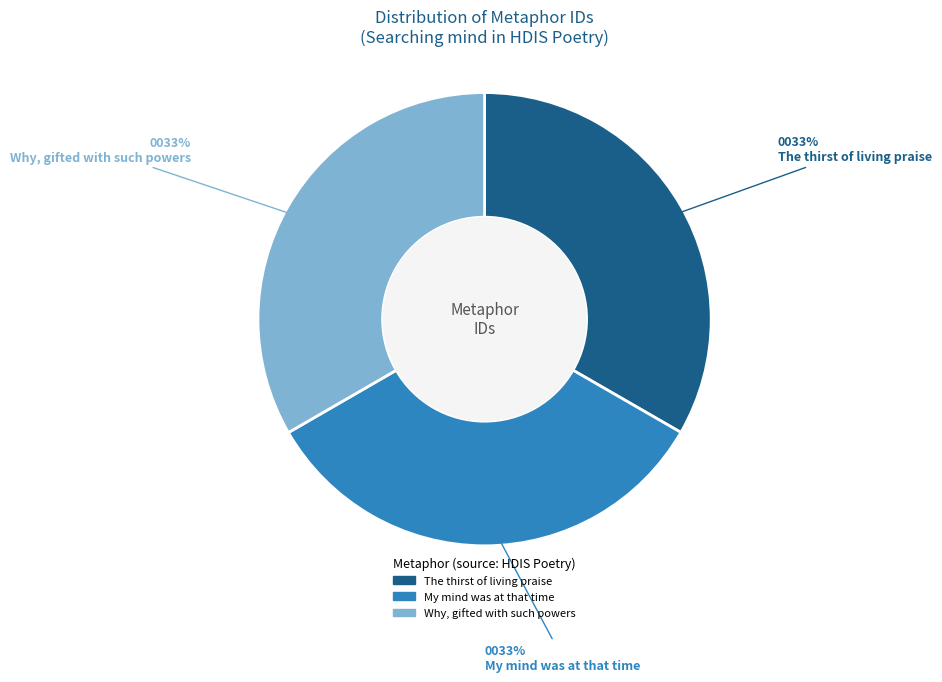

How many slices are in this pie chart?

3